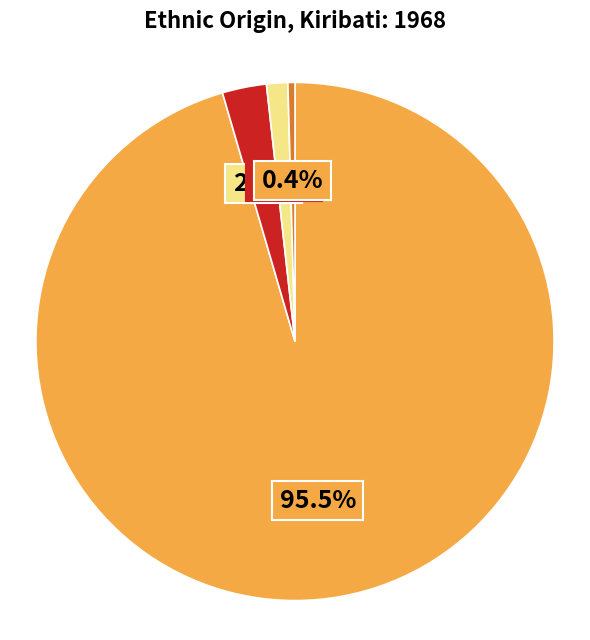

Count the number of slices in the pie.

4